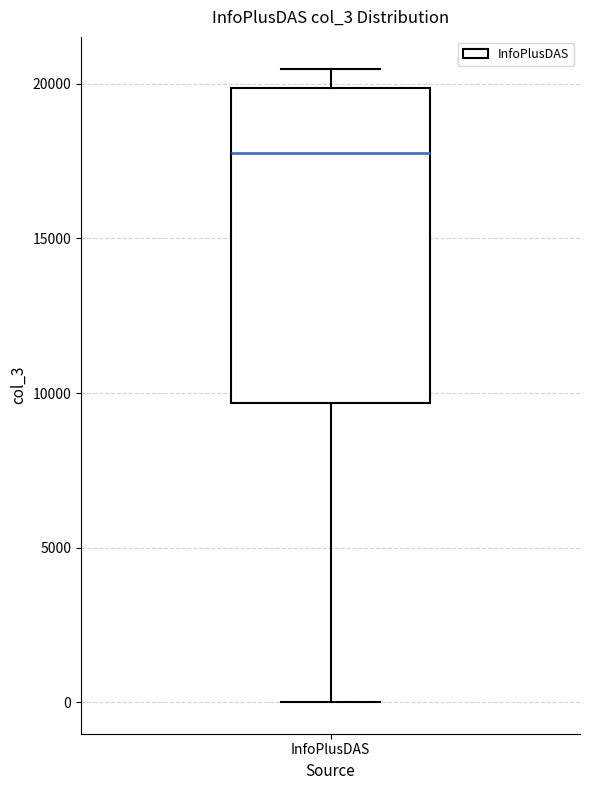

Where does the upper whisker of the box for InfoPlusDAS end on the y-axis? The values are not printed on the chart, so give them approximately, as read against the axis.

20500